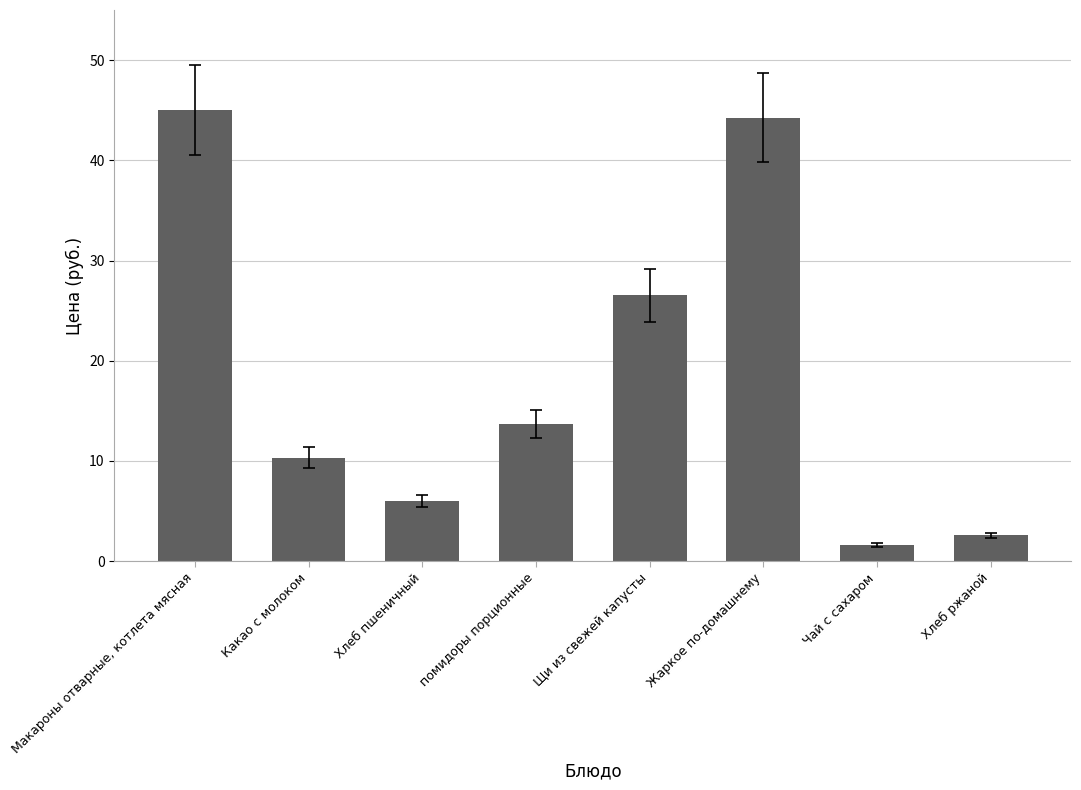

List the labels in order of value, smallest first.

Чай с сахаром, Хлеб ржаной, Хлеб пшеничный, Какао с молоком, помидоры порционные, Щи из свежей капусты, Жаркое по-домашнему, Макароны отварные, котлета мясная